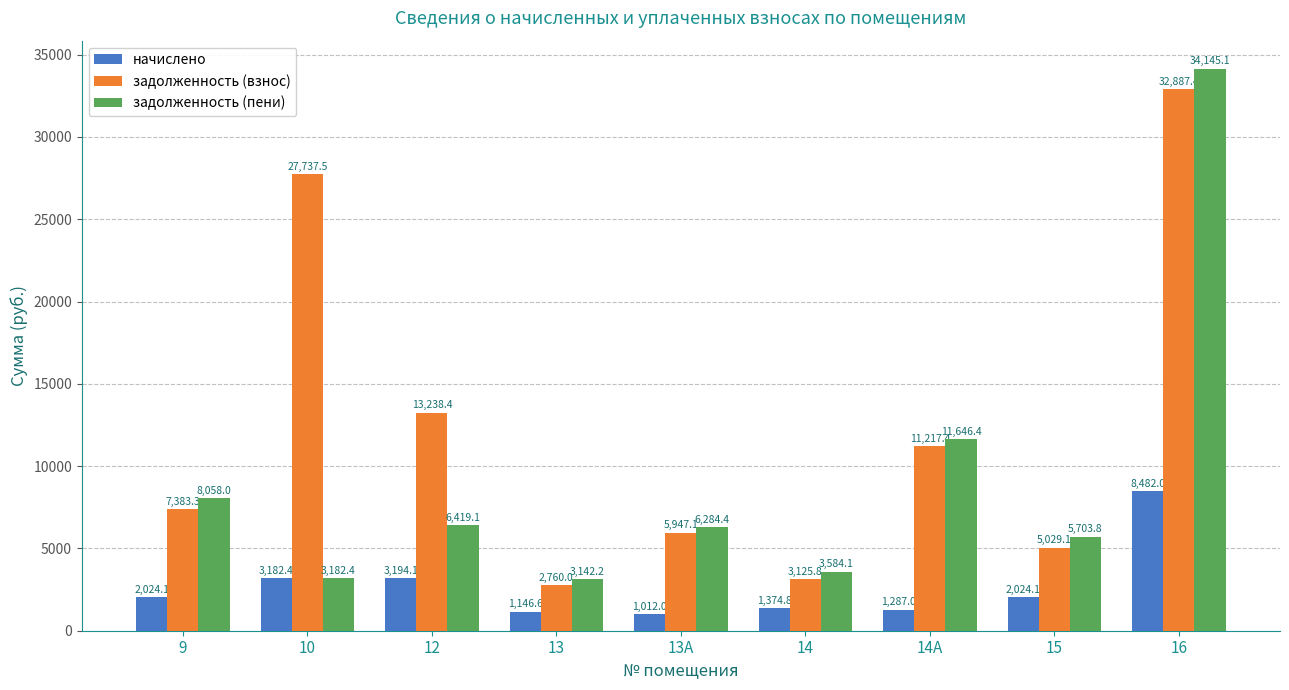

What is the sum of all задолженность (пени) values?

82165.4